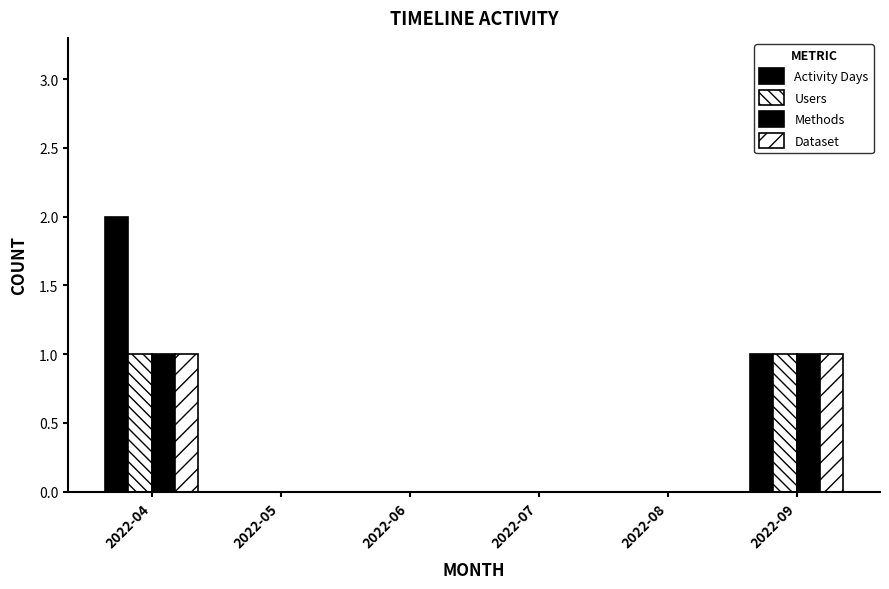

How many groups of bars are there?

6